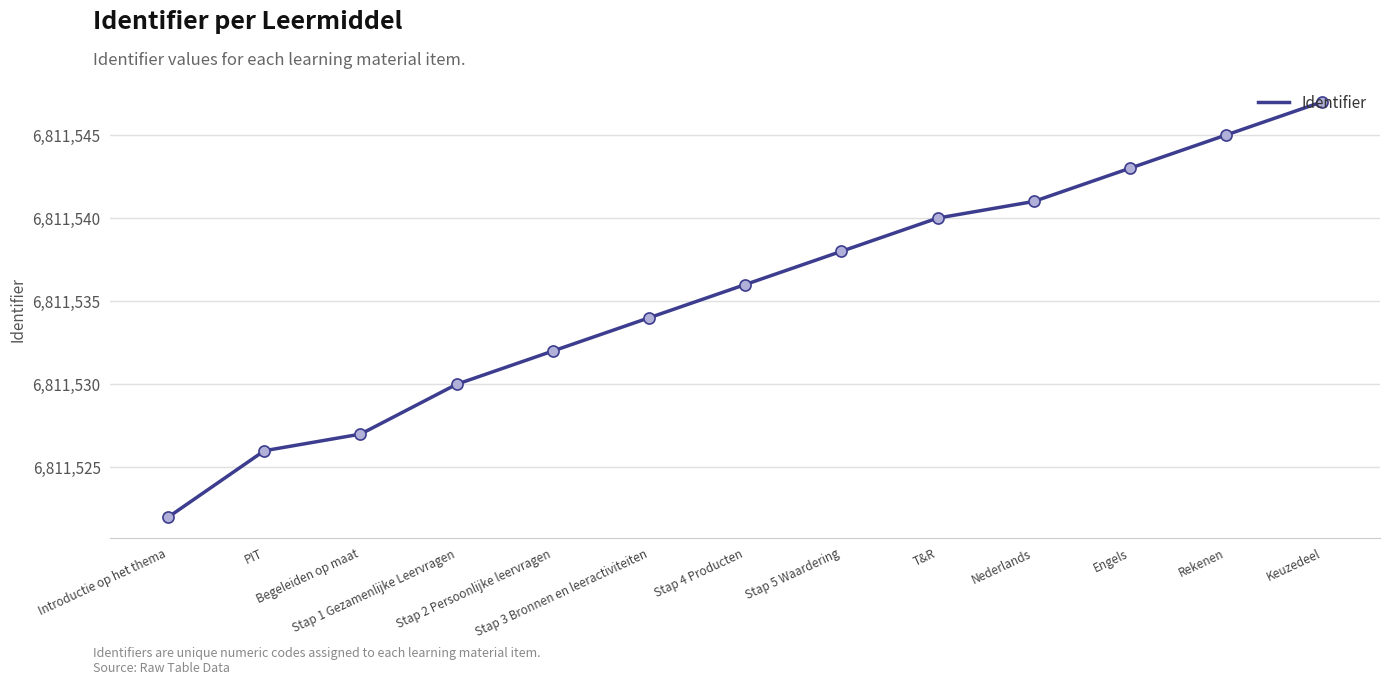

What is the change in value from Stap 3 Bronnen en leeractiviteiten to Keuzedeel?

+13